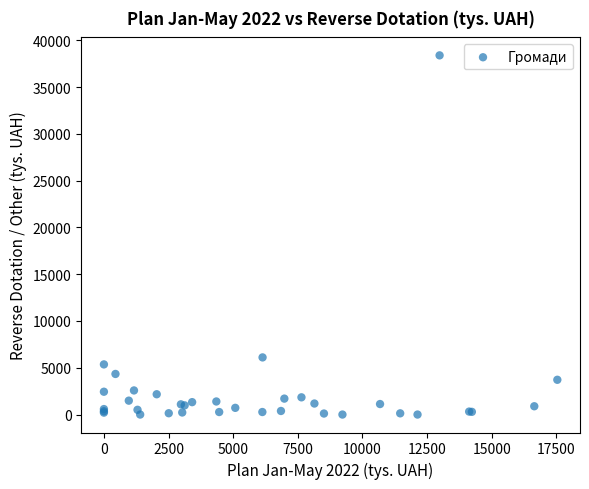

What Y value in the scatter plot is closest to 19192?

6106.3